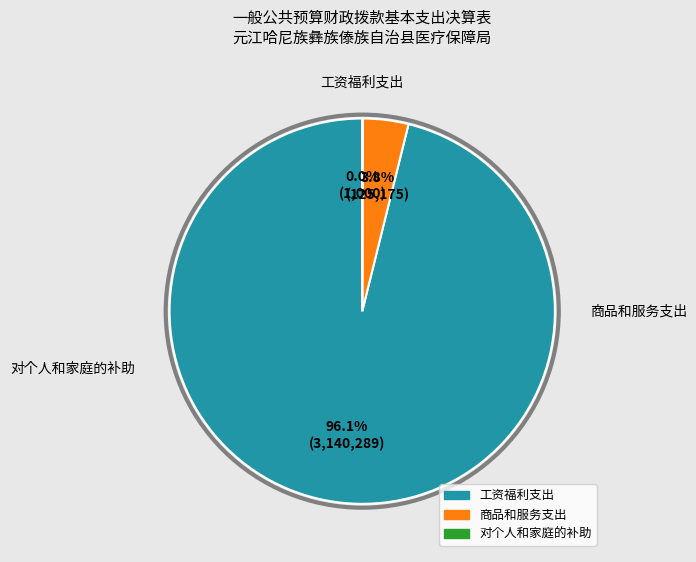

To the nearest percent, what percentage of the pie is 商品和服务支出?

4%